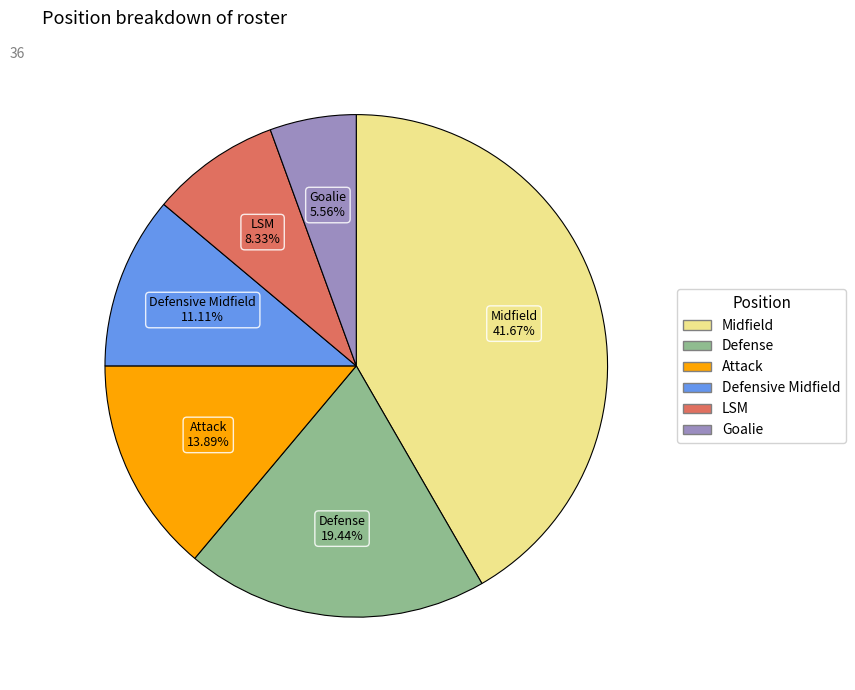

Combined, do Goalie and Defensive Midfield account for over 50%?

No